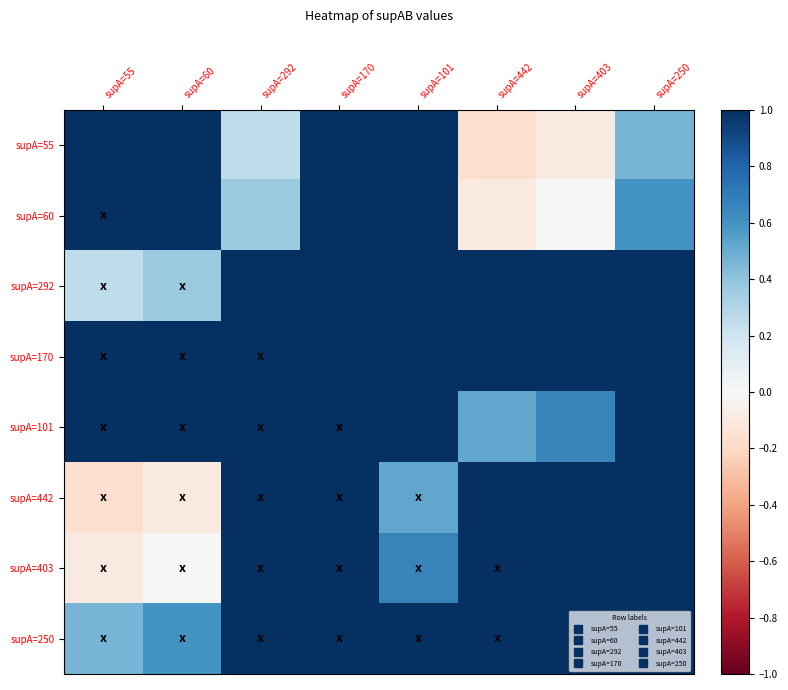

What is the smallest value displayed?

-0.2